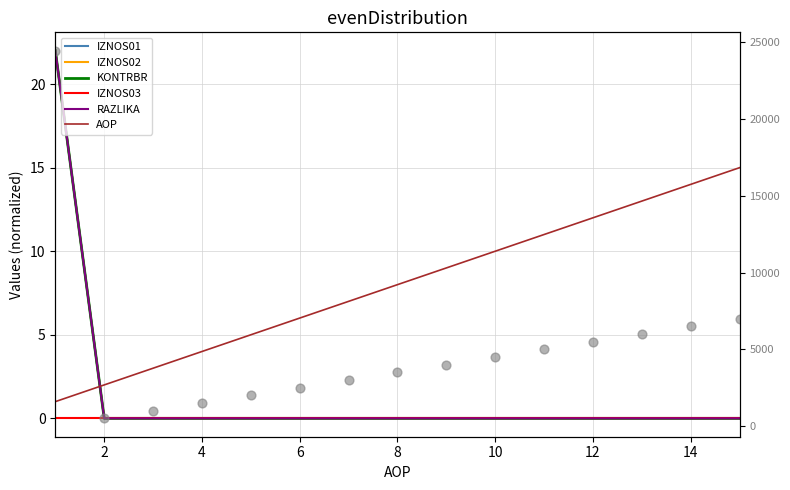

What are all the series names shown in the legend?

IZNOS01, IZNOS02, KONTRBR, IZNOS03, RAZLIKA, AOP